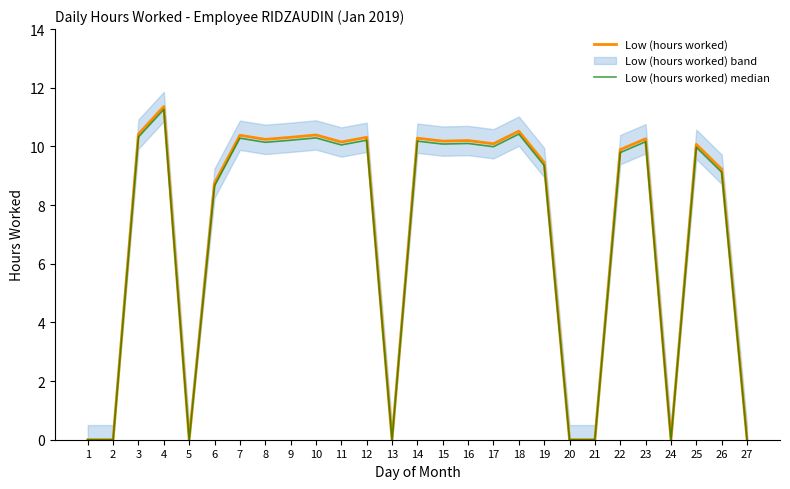

True or false: Low (hours worked) and Low (hours worked) median cross at least once.

False